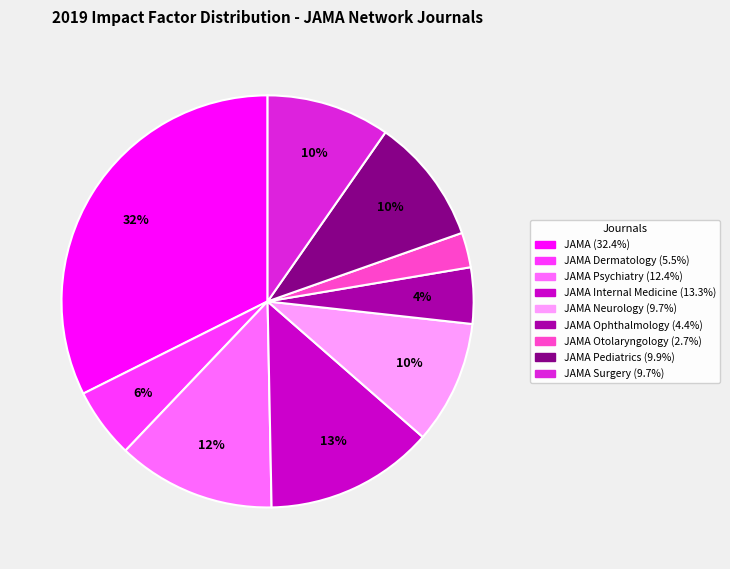

Does any single category account for the majority?

No